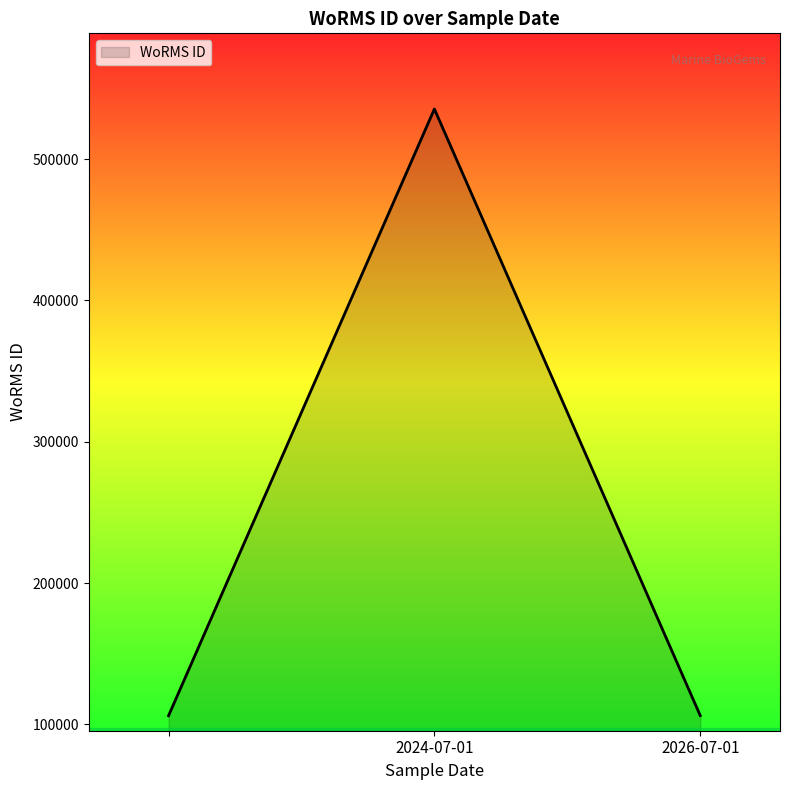

What is the difference between the maximum and minimum values?

429355